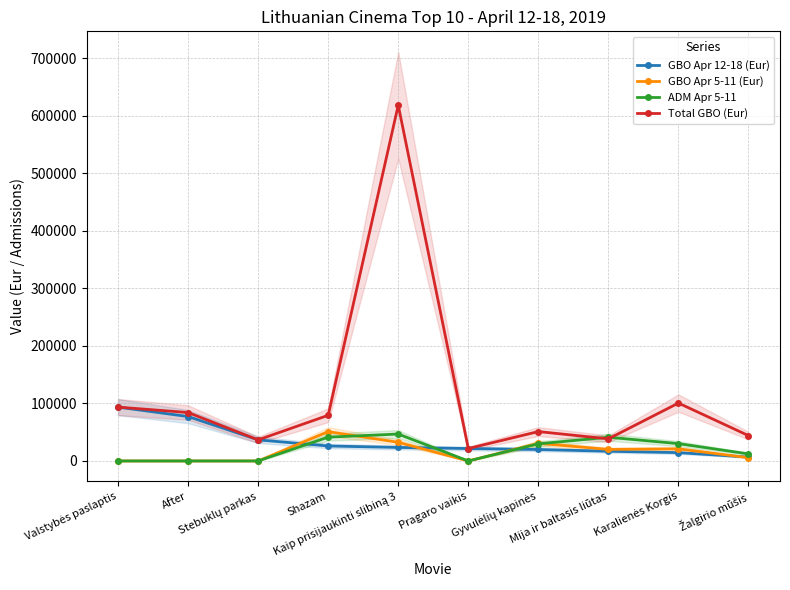

Which category has the highest value across all series?

Kaip prisijaukinti slibiną 3